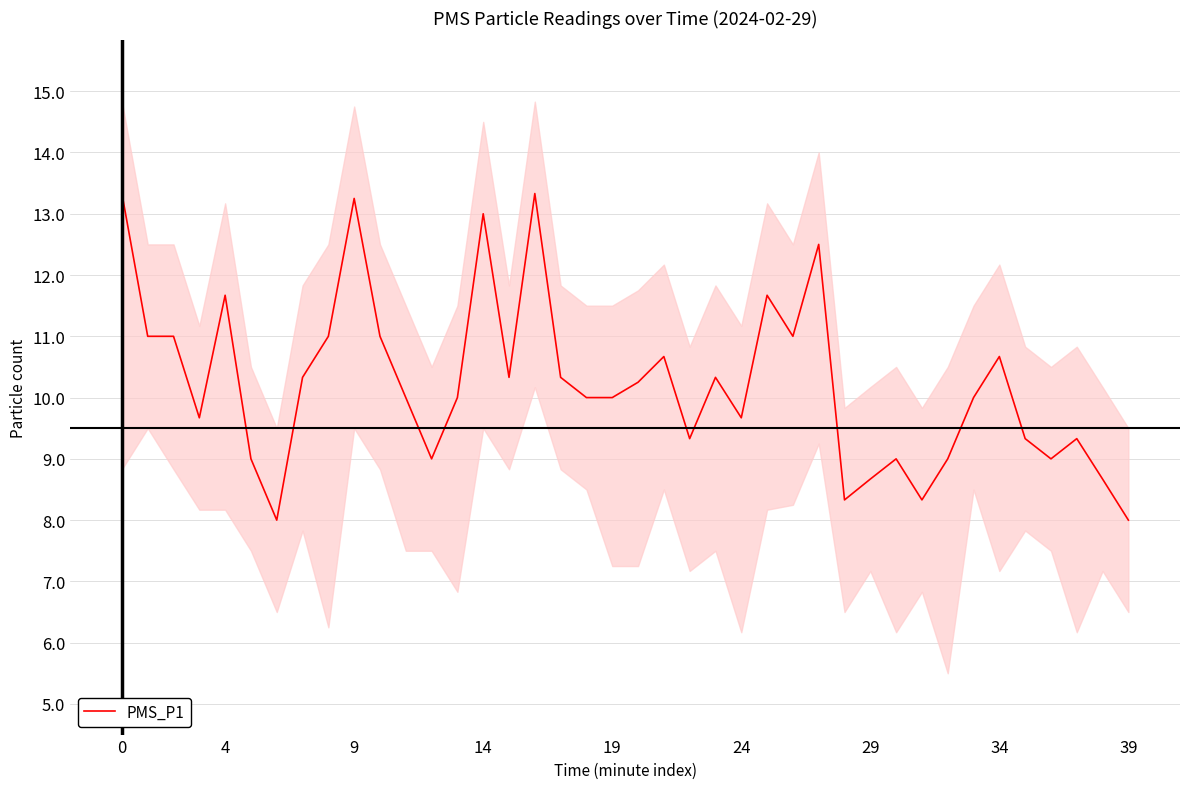

Reading left to right, extract all data points from this chart.

13.3	11.0	11.0	9.7	11.7	9.0	8.0	10.3	11.0	13.2	11.0	10.0	9.0	10.0	13.0	10.3	13.3	10.3	10.0	10.0	10.2	10.7	9.3	10.3	9.7	11.7	11.0	12.5	8.3	8.7	9.0	8.3	9.0	10.0	10.7	9.3	9.0	9.3	8.7	8.0